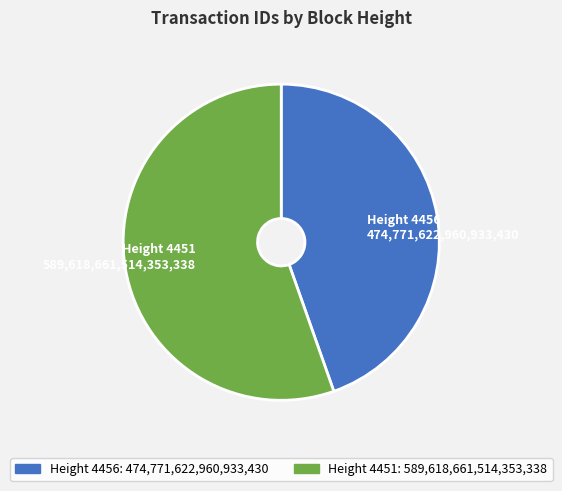

Do Height 4456 474,771,622,960,933,430 and Height 4451 589,618,661,514,353,338 together represent more than half of the pie?

Yes